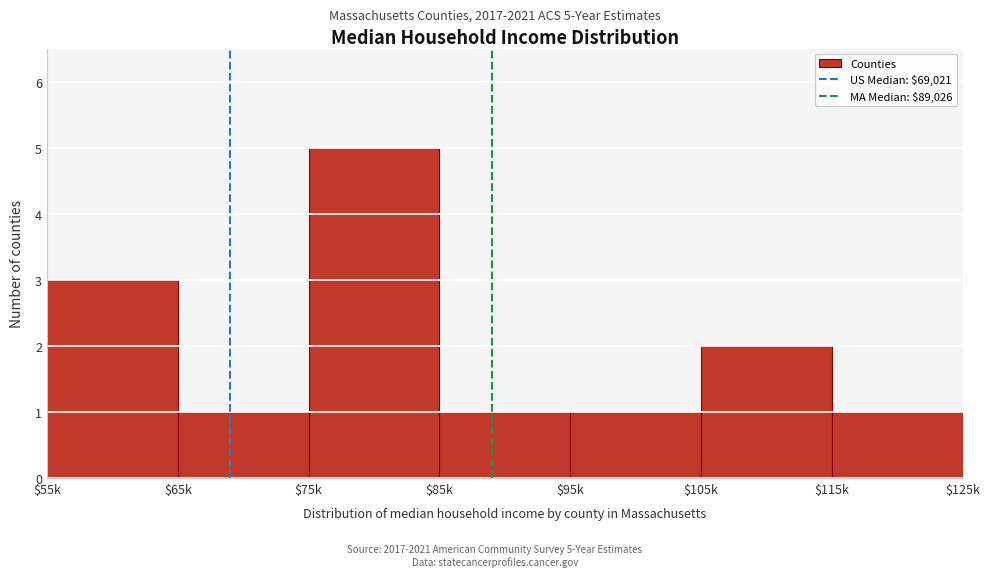

Reading left to right, list all the values displayed in this chart.

3	1	5	1	1	2	1